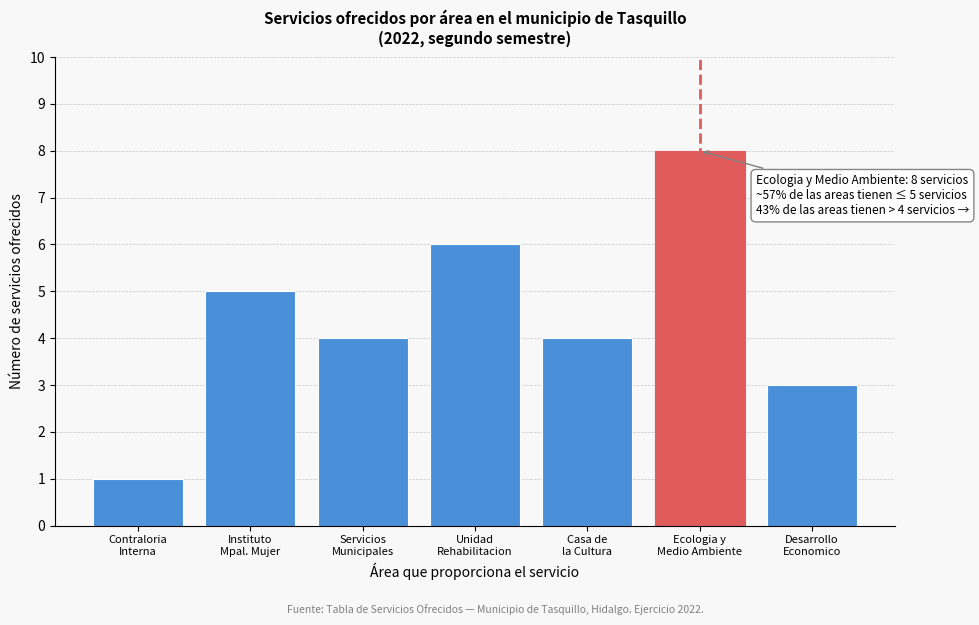

Reading left to right, transcribe all the data shown in this chart.

1	5	4	6	4	8	3